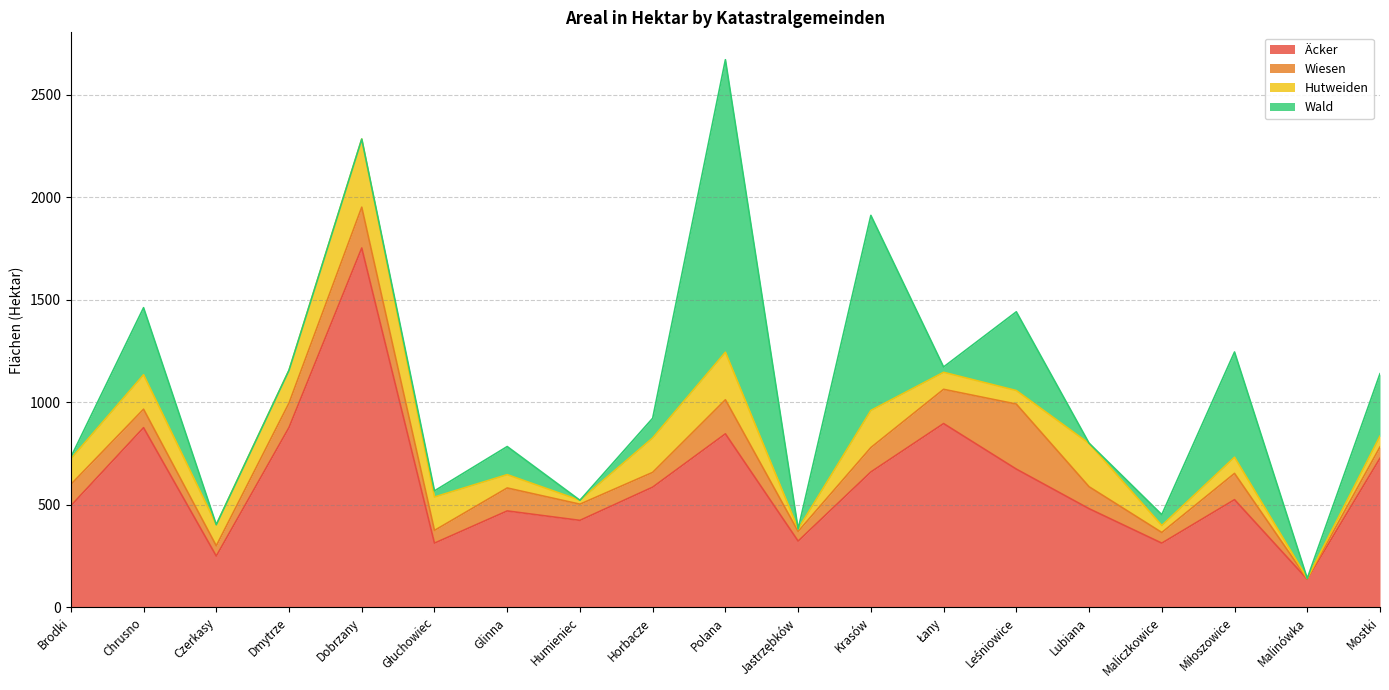

What are all the series names shown in the legend?

Äcker, Wiesen, Hutweiden, Wald